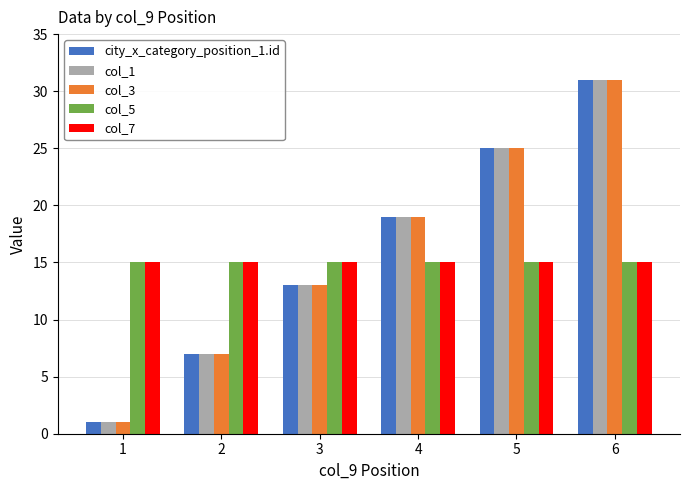

Reading right to left, list all the values displayed in this chart.

city_x_category_position_1.id: 6=31	5=25	4=19	3=13	2=7	1=1
col_1: 6=31	5=25	4=19	3=13	2=7	1=1
col_3: 6=31	5=25	4=19	3=13	2=7	1=1
col_5: 6=15	5=15	4=15	3=15	2=15	1=15
col_7: 6=15	5=15	4=15	3=15	2=15	1=15